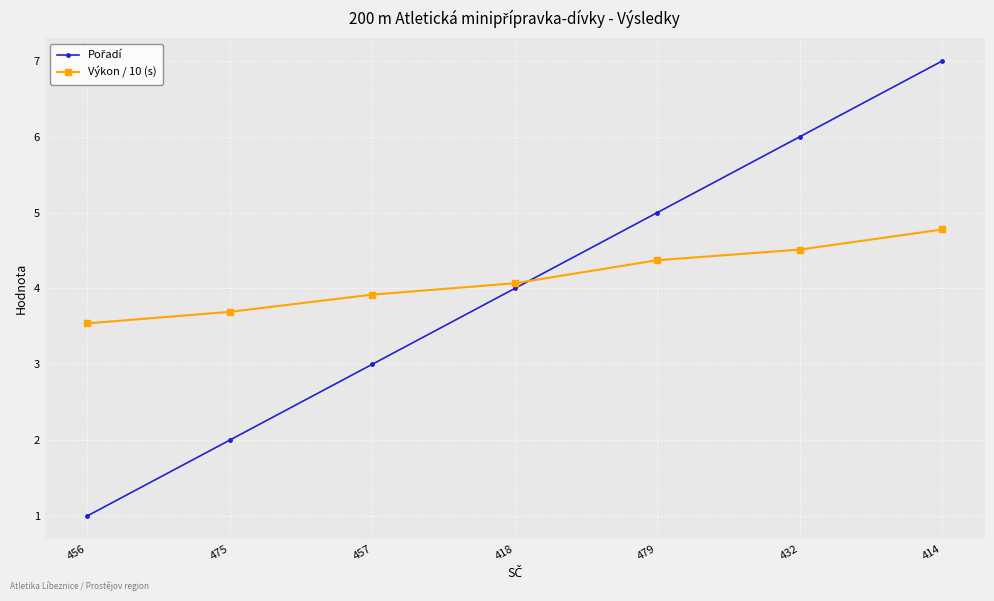

At which label does Výkon / 10 (s) first exceed 4?

418